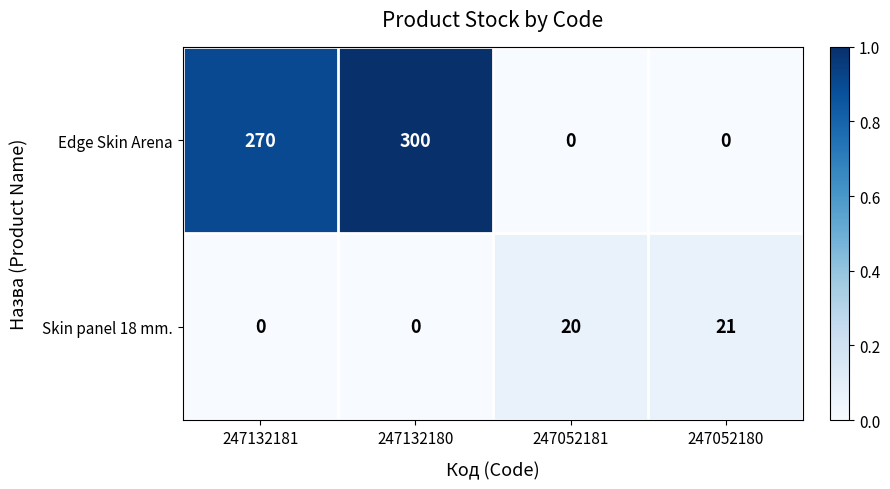

Reading right to left, list all the values displayed in this chart.

Edge Skin Arena: 0	0	300	270
Skin panel 18 mm.: 21	20	0	0